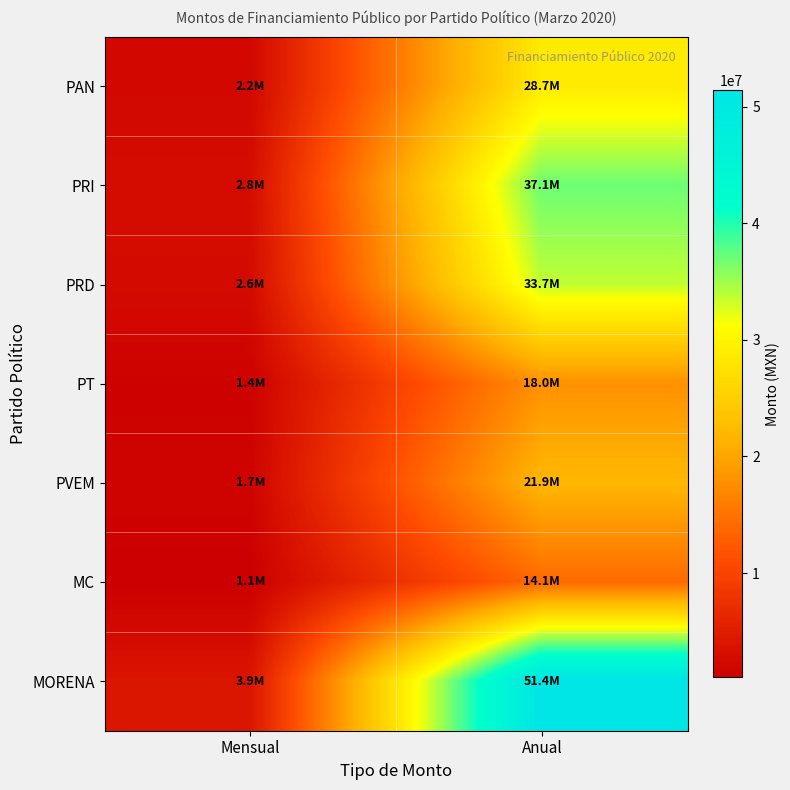

What is the total value across all series at Anual?

204942241.0